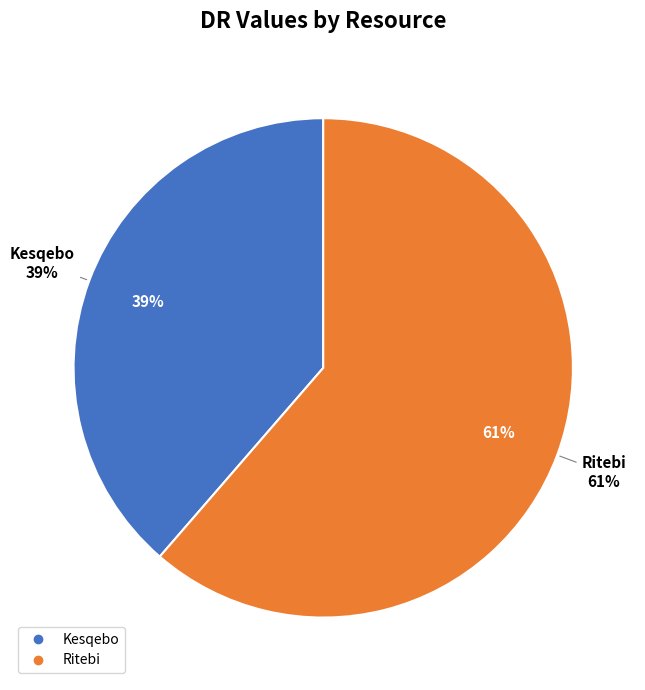

What percentage is the Kesqebo slice, to the nearest percent?

39%